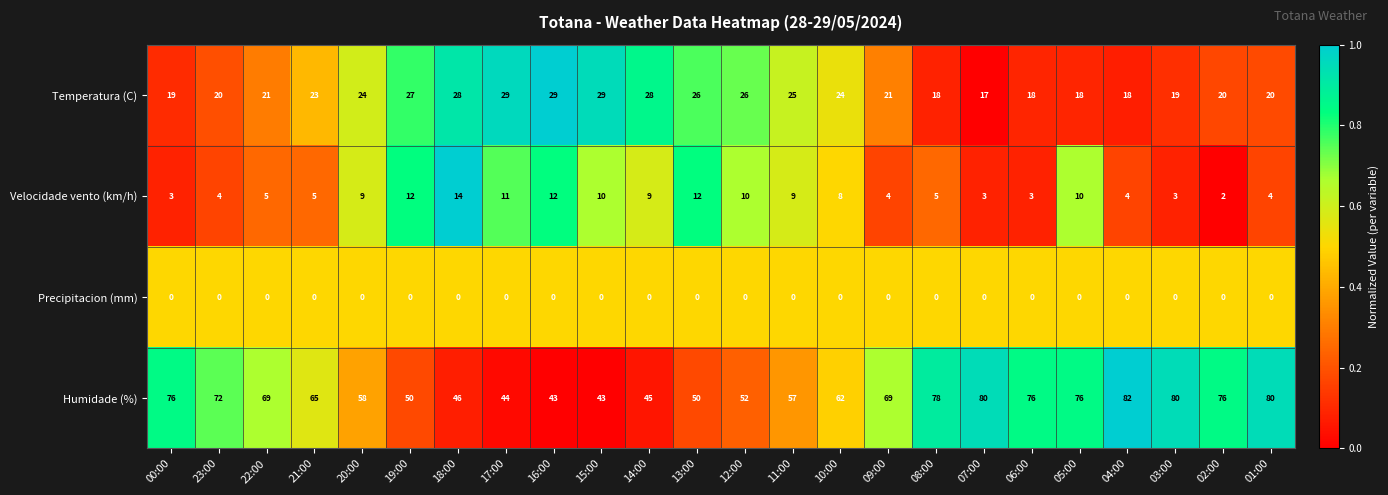

Which label corresponds to the largest value in the chart?

04:00